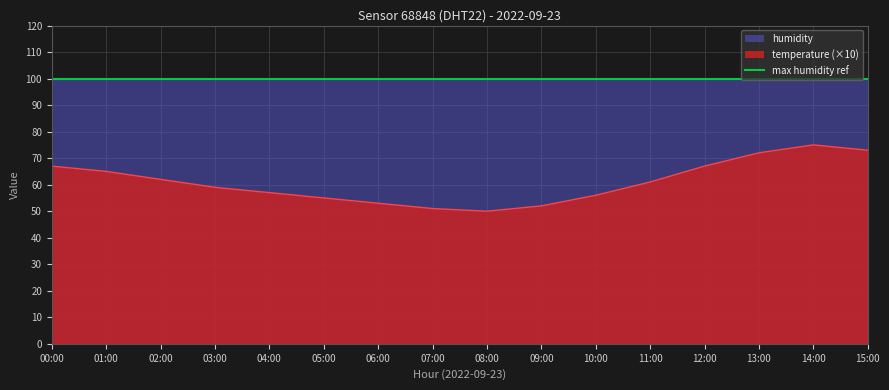

Rank the categories by value from lowest to highest.

08:00, 07:00, 09:00, 06:00, 05:00, 10:00, 04:00, 03:00, 11:00, 02:00, 01:00, 00:00, 12:00, 13:00, 15:00, 14:00